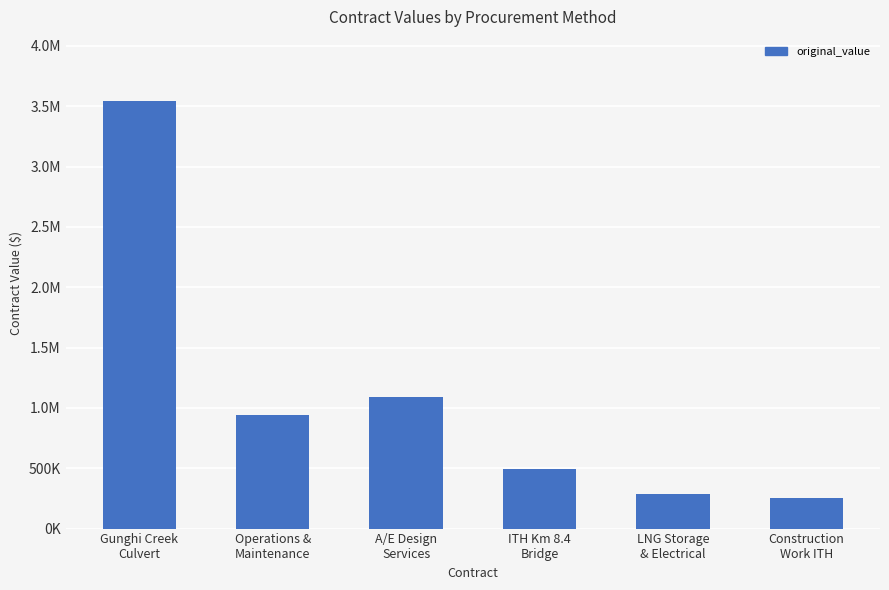

List the labels in order of value, largest first.

Gunghi Creek
Culvert, A/E Design
Services, Operations &
Maintenance, ITH Km 8.4
Bridge, LNG Storage
& Electrical, Construction
Work ITH